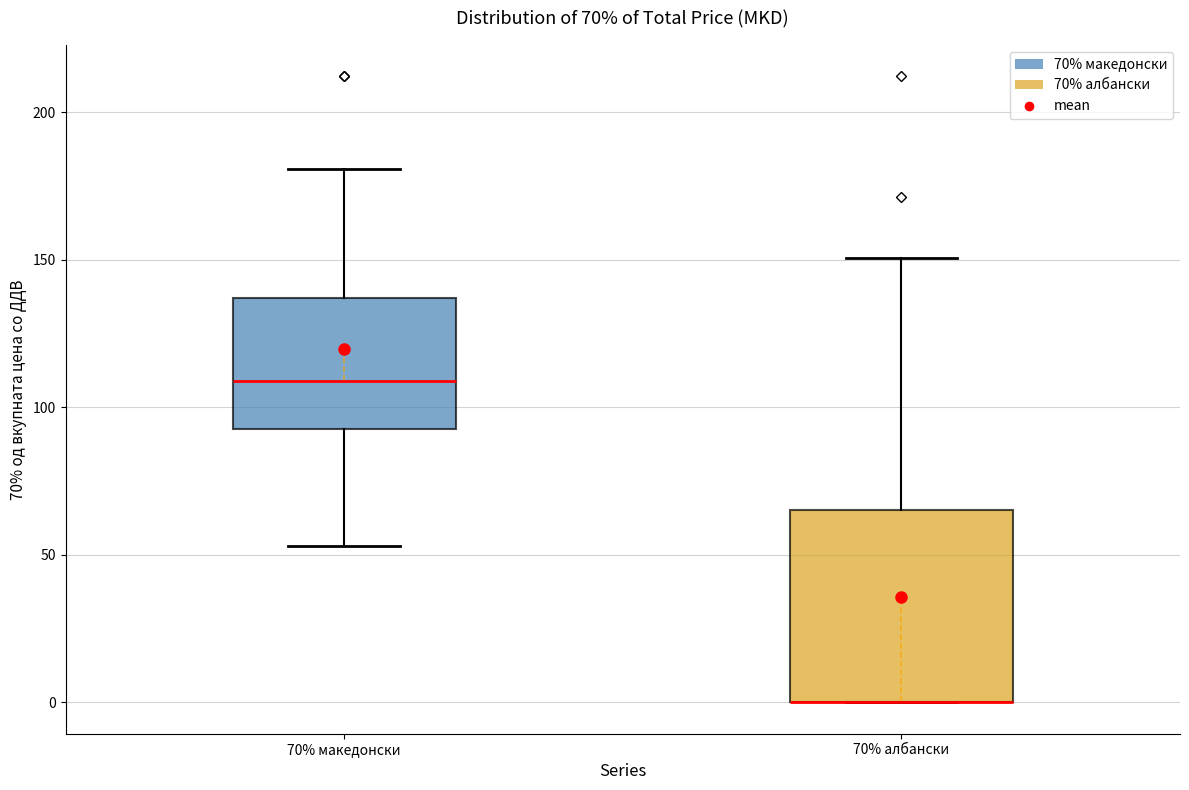

Which box is the tallest, from its lower edge to its upper edge?

70% албански